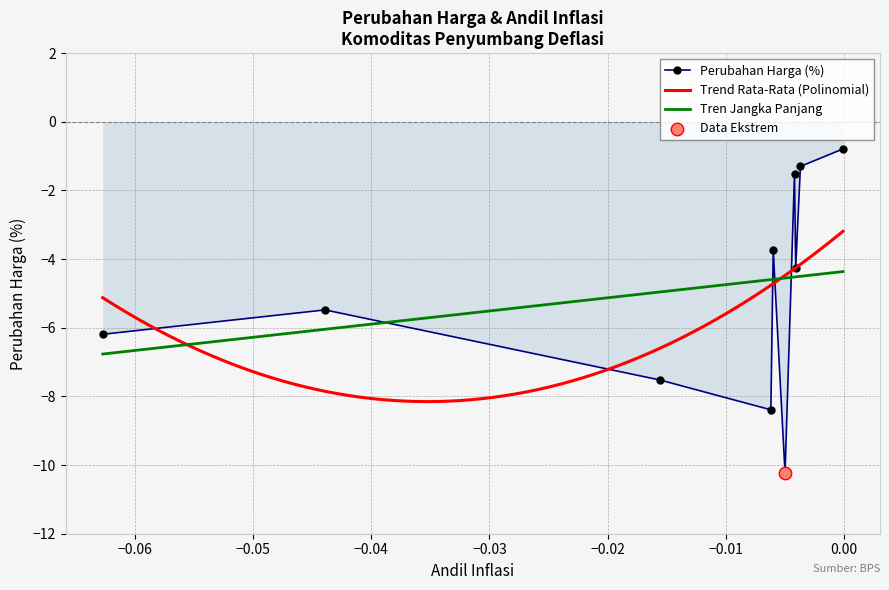

What is the change in value from DAGING AYAM RAS to BAWANG BOMBAY?

-4.8